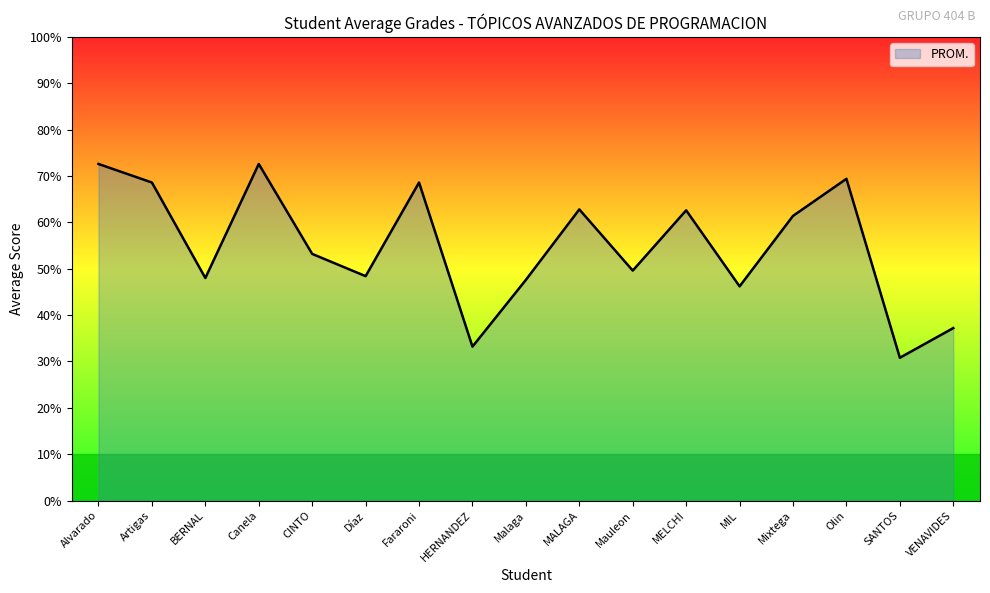

The chart shows a value of 68.6 at Artigas. True or false?

True